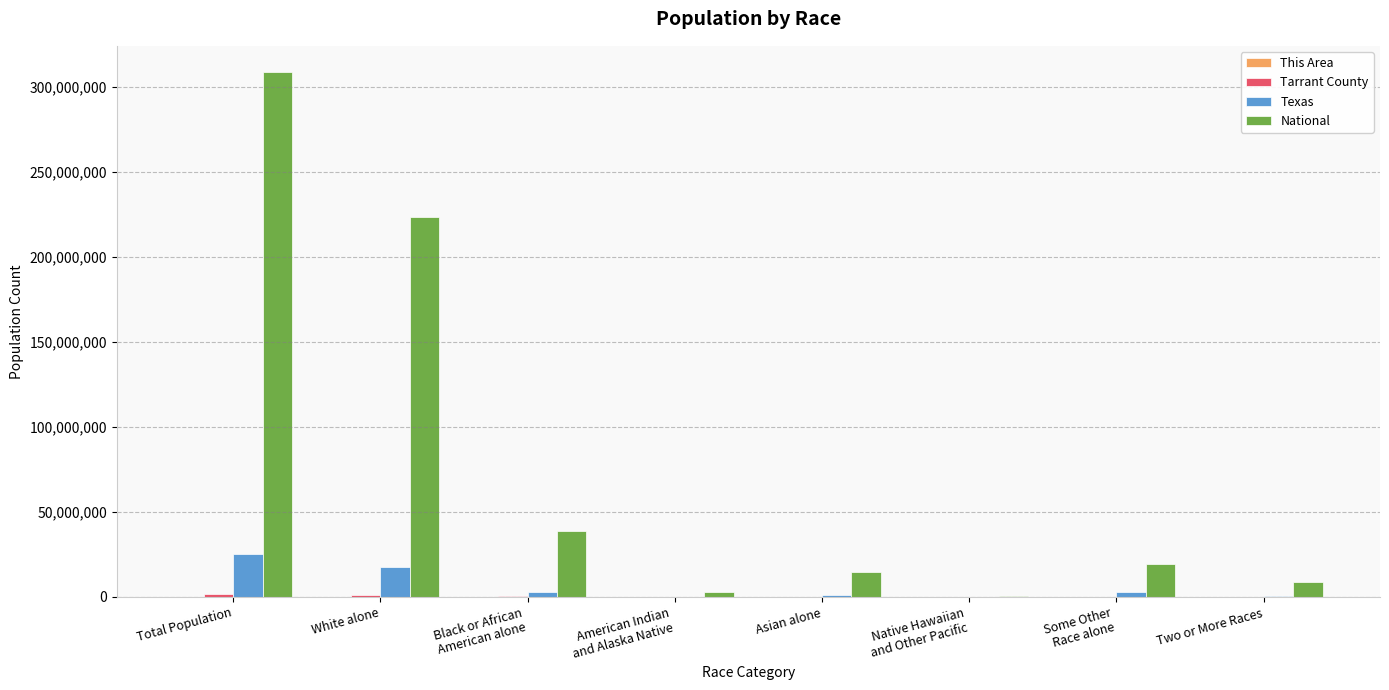

Which series changed the most between Total Population and White alone?

National